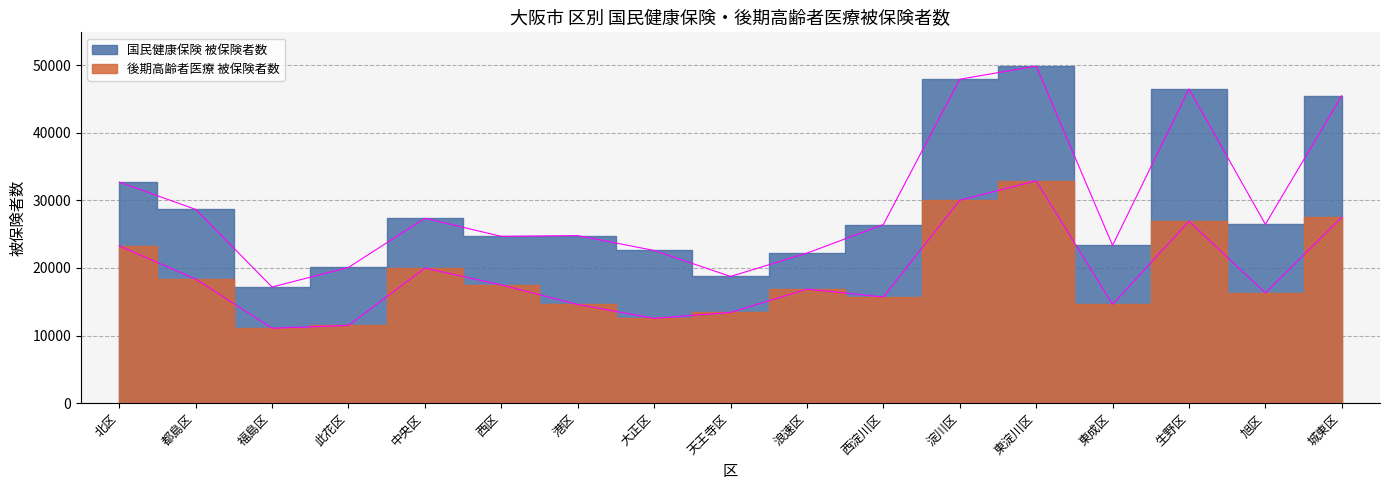

How many lines are shown in the chart?

2